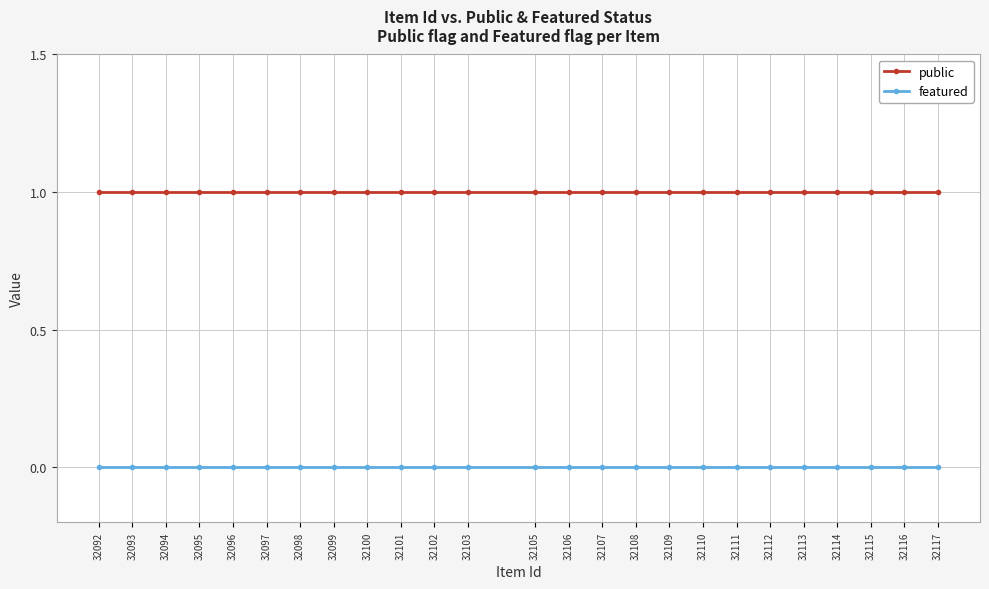

What are all the series names shown in the legend?

public, featured